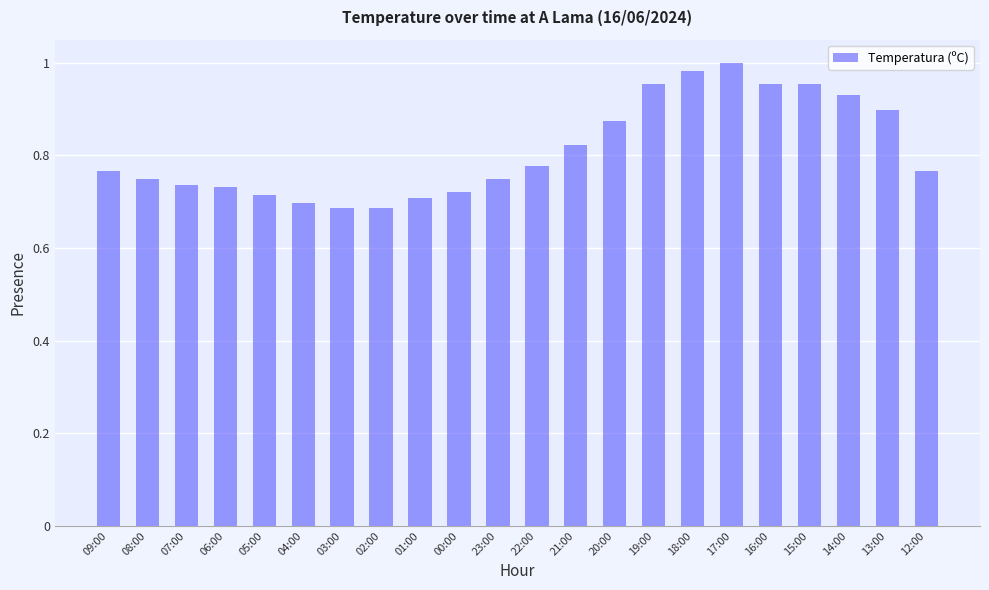

What is the sum of the values at 13:00 and 00:00?

1.6